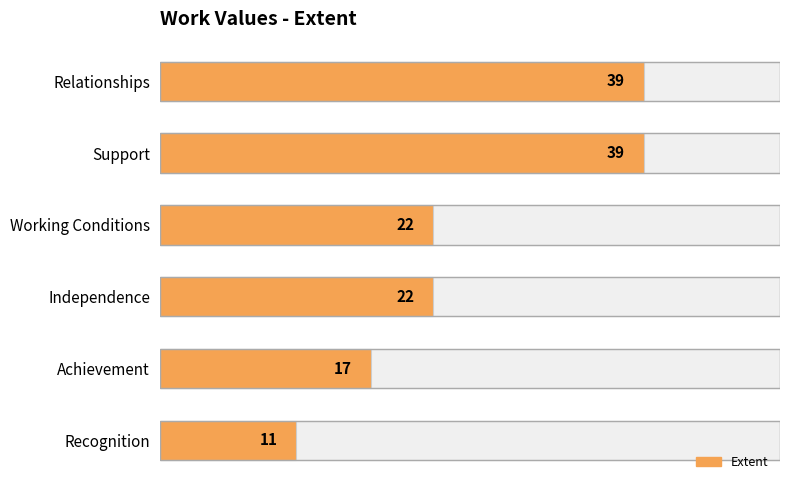

What is the minimum value shown in the chart?

11